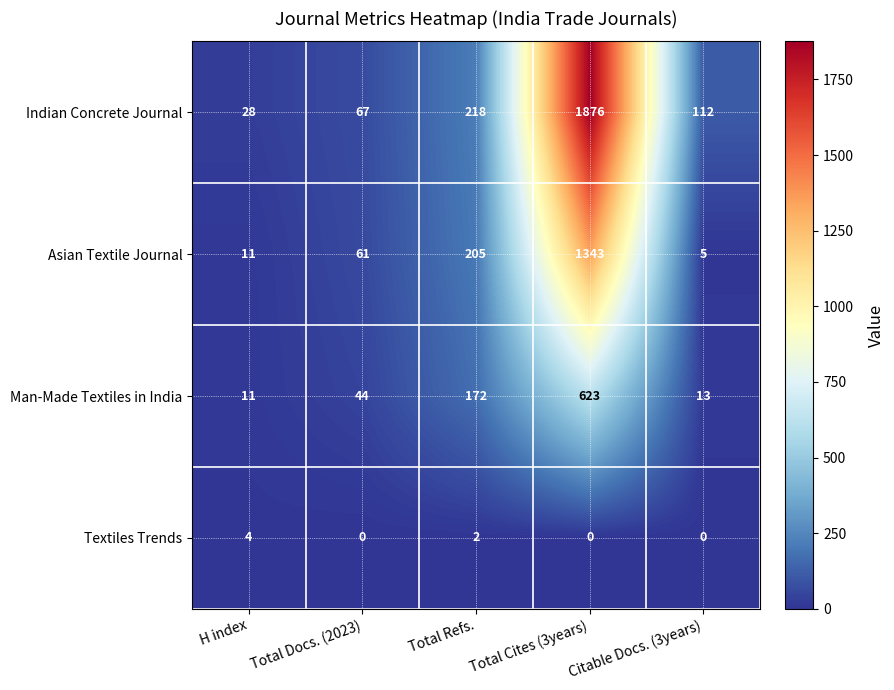

What is the sum of the Textiles Trends values at H index and Total Refs.?

6